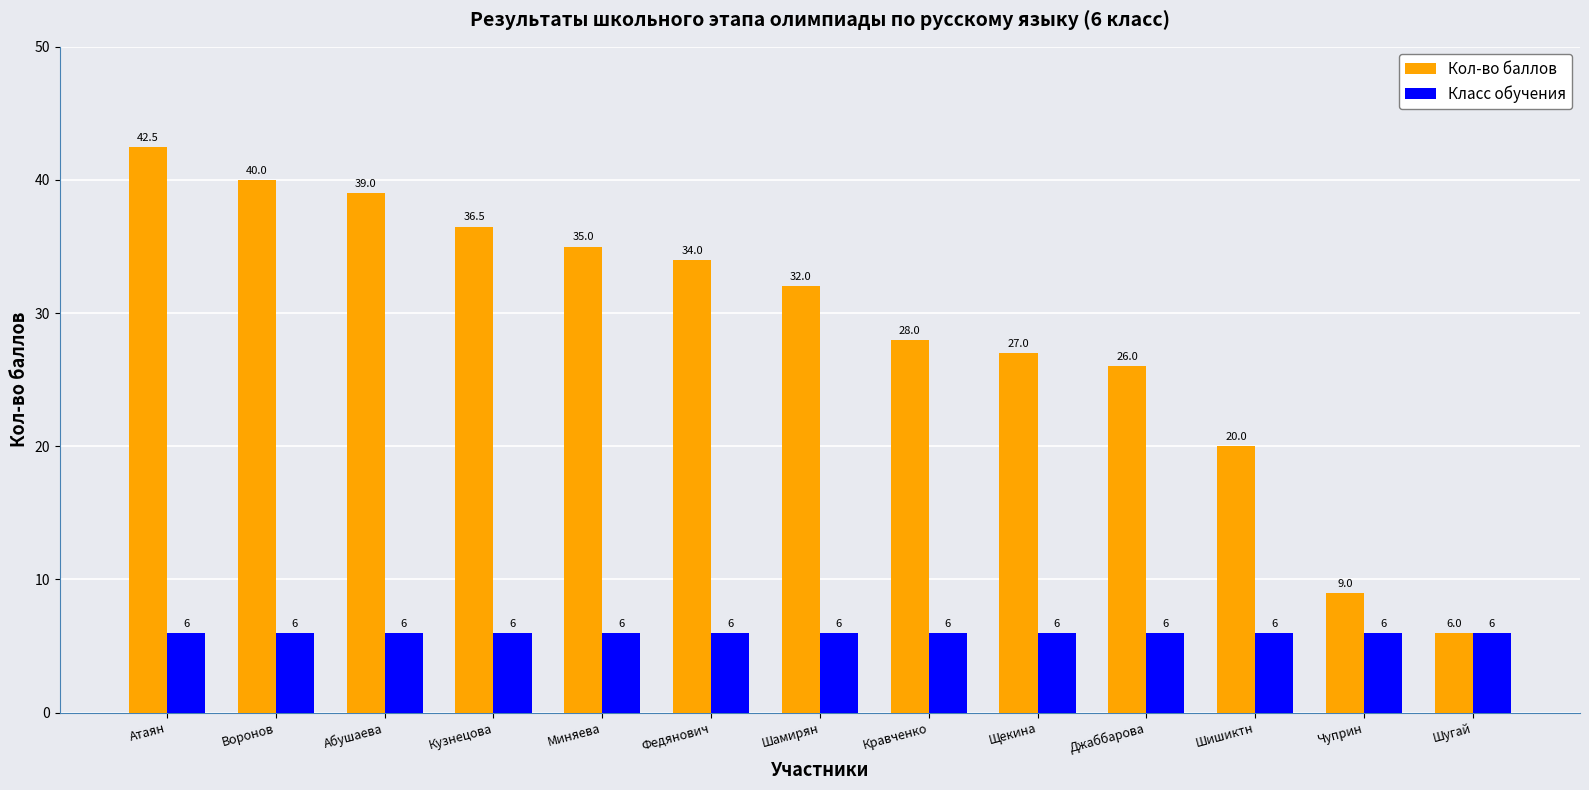

At which label does Кол-во баллов reach its peak?

Атаян